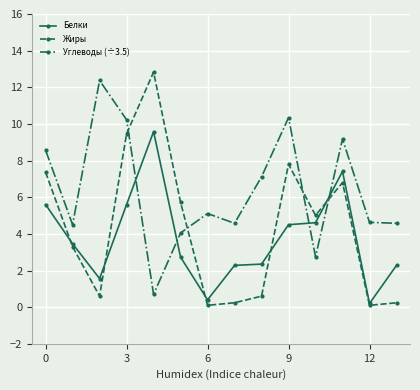

What is the difference between the maximum and second lowest values in the Белки series?

9.2